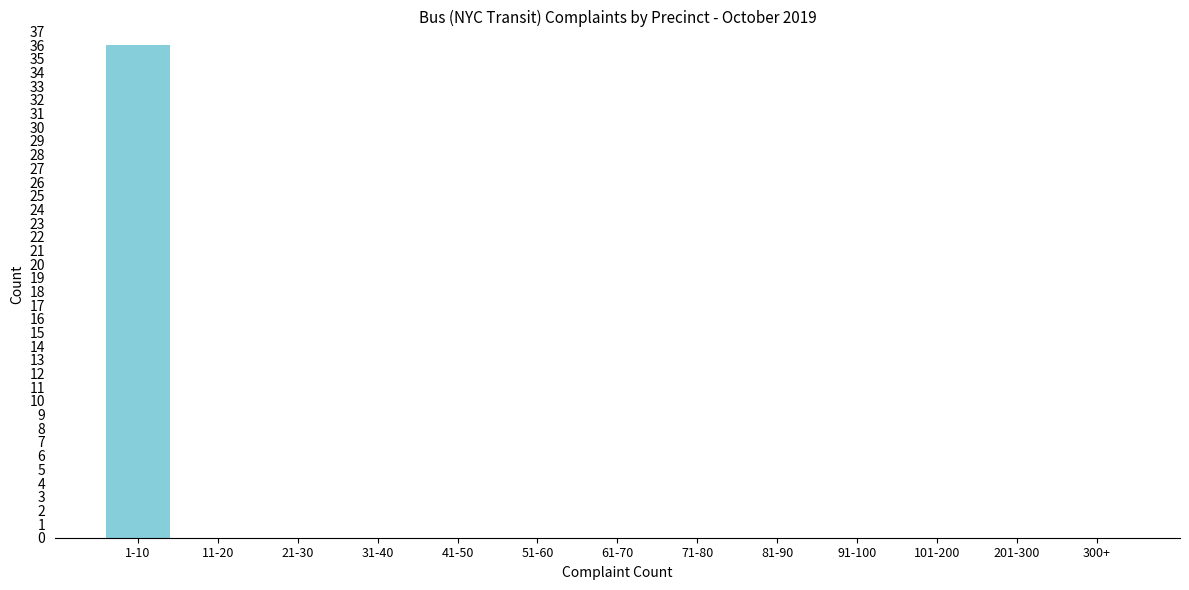

Reading left to right, transcribe all the data shown in this chart.

1-10=36	11-20=0	21-30=0	31-40=0	41-50=0	51-60=0	61-70=0	71-80=0	81-90=0	91-100=0	101-200=0	201-300=0	300+=0